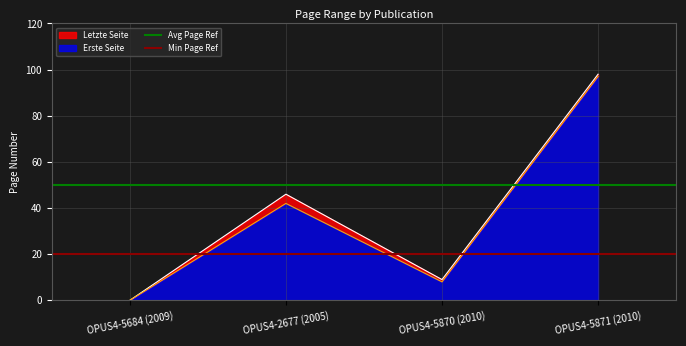

Is the value of Avg Page Ref at OPUS4-5684 (2009) greater than the value of Min Page Ref at OPUS4-5684 (2009)?

Yes